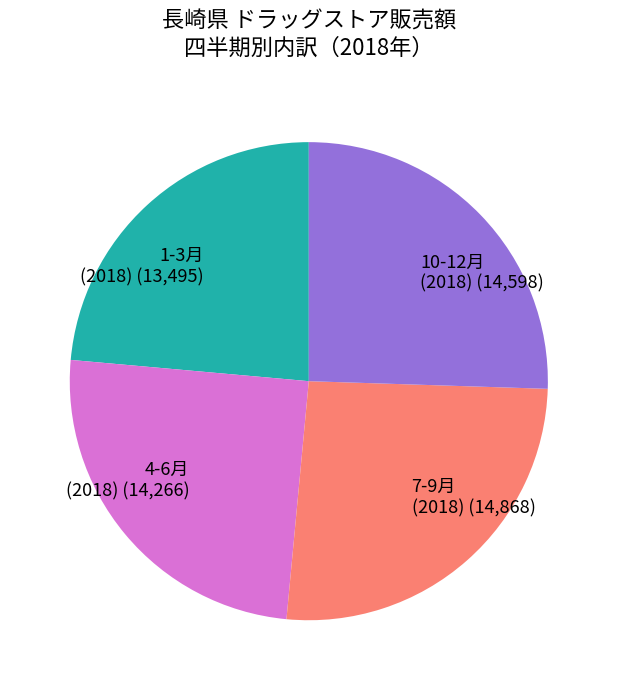

True or false: 1-3月 (2018) (13,495) accounts for 24% of the total.

True